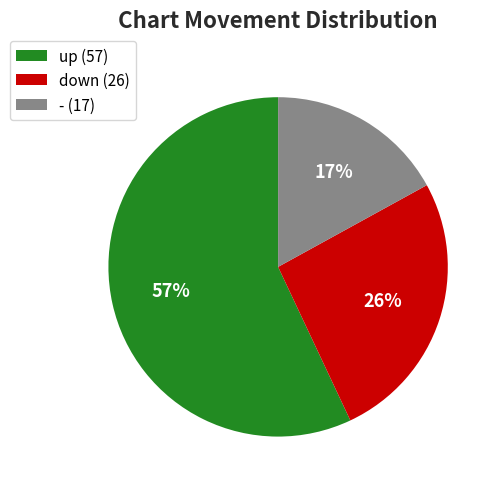

To the nearest percent, what percentage of the pie is -?

17%